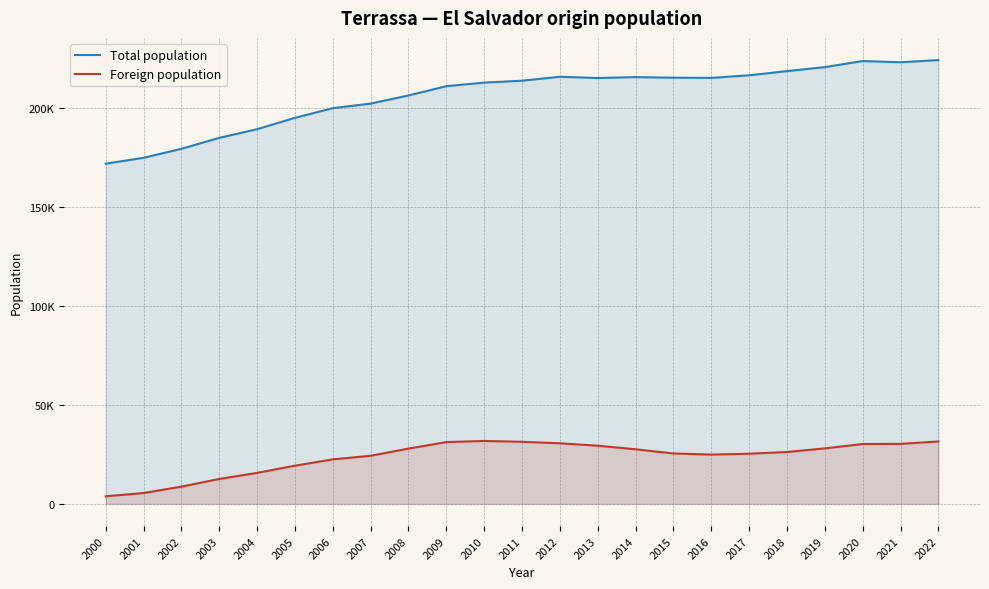

Reading left to right, what are all the values shown in this chart?

Total population: 171794	174756	179300	184829	189212	194947	199817	202136	206245	210941	212724	213697	215678	215055	215517	215214	215121	216428	218535	220556	223627	223011	224114
Foreign population: 3829	5466	8702	12577	15643	19271	22479	24282	27918	31198	31777	31355	30592	29374	27568	25456	24900	25321	26199	28017	30235	30298	31516